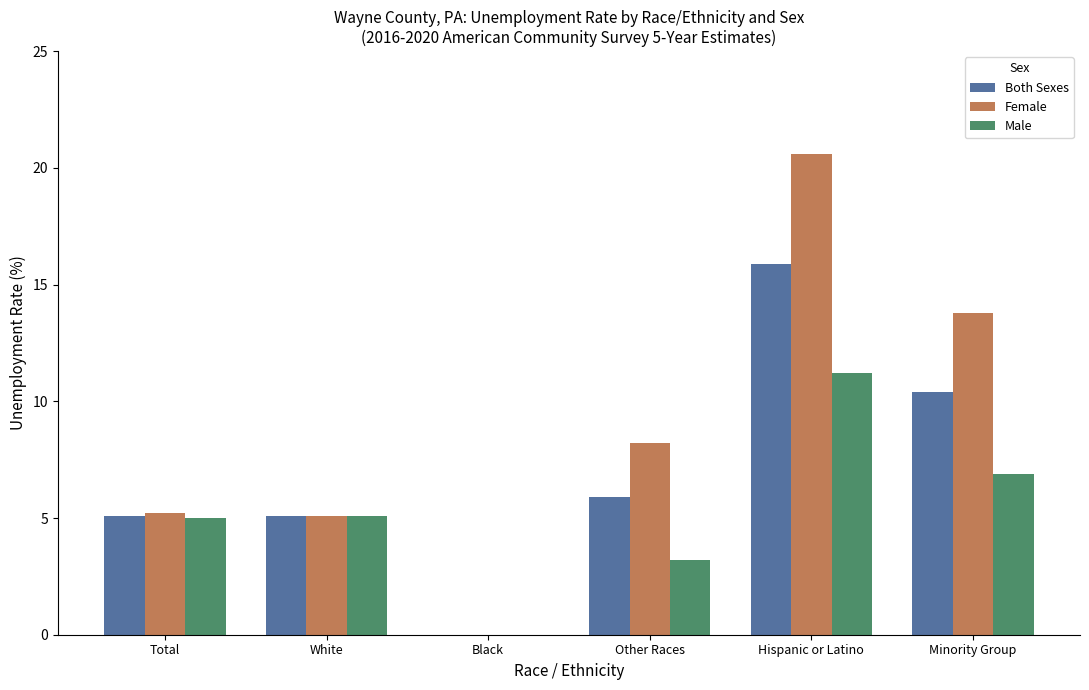

How many series are shown in this chart?

3